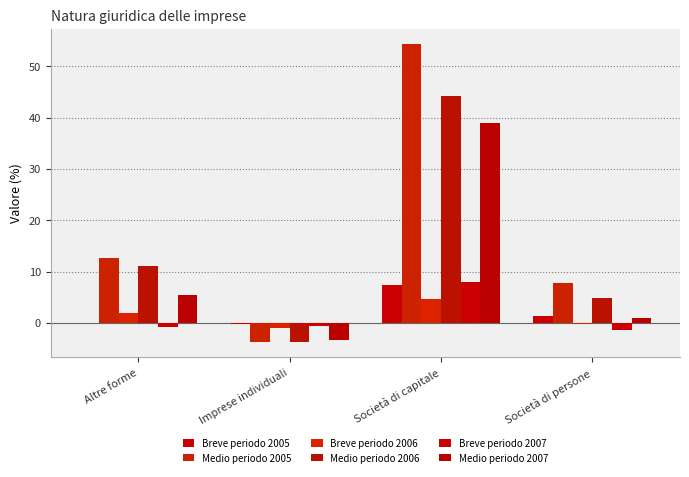

What is the maximum value for Medio periodo 2005?

54.4